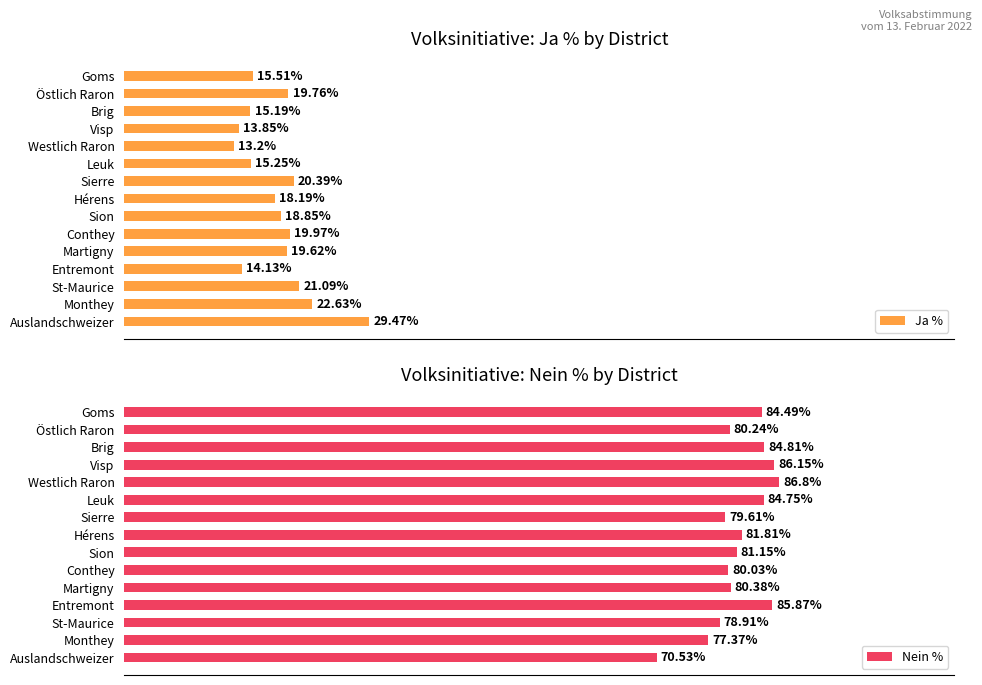

At which label is Ja % closest to 21?

St-Maurice